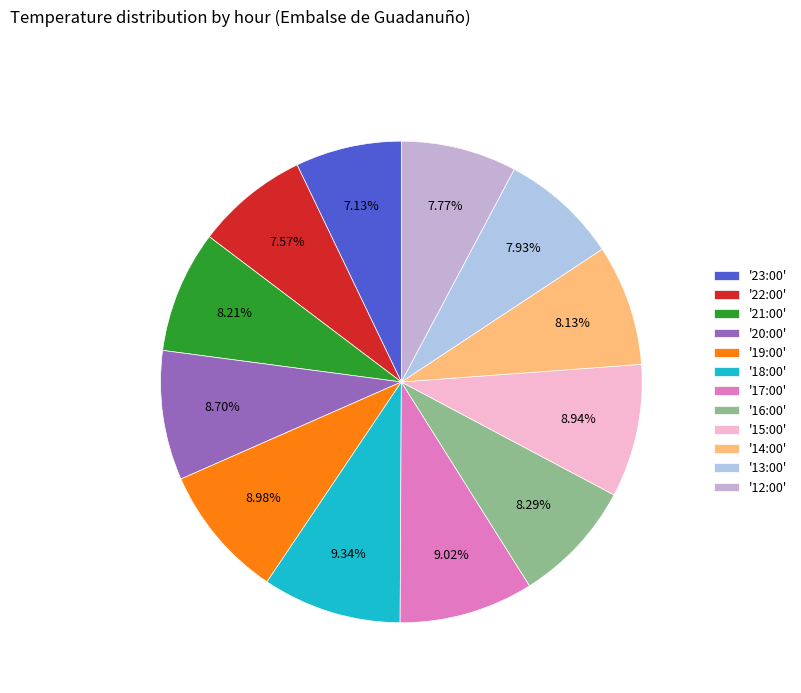

Which slice is the smallest?

23:00